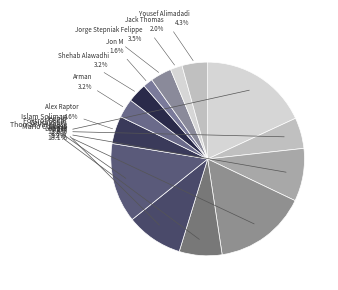

Is there any slice that represents more than half of the pie?

No